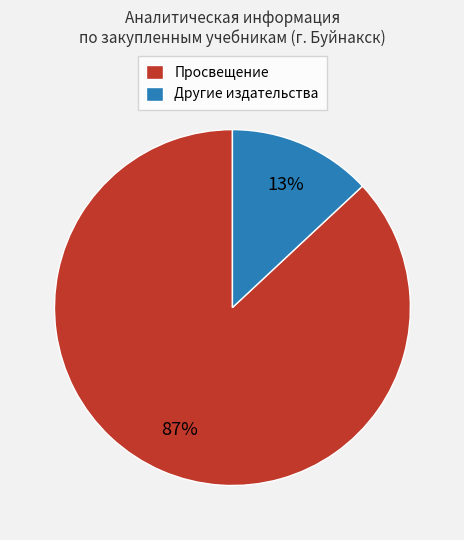

To the nearest percent, what is the average slice percentage?

50%